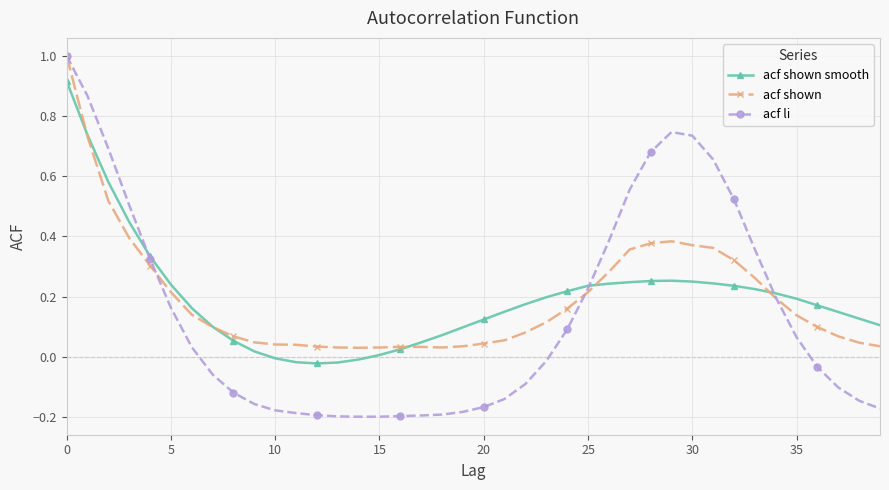

What is the maximum value shown in the chart?

1.0